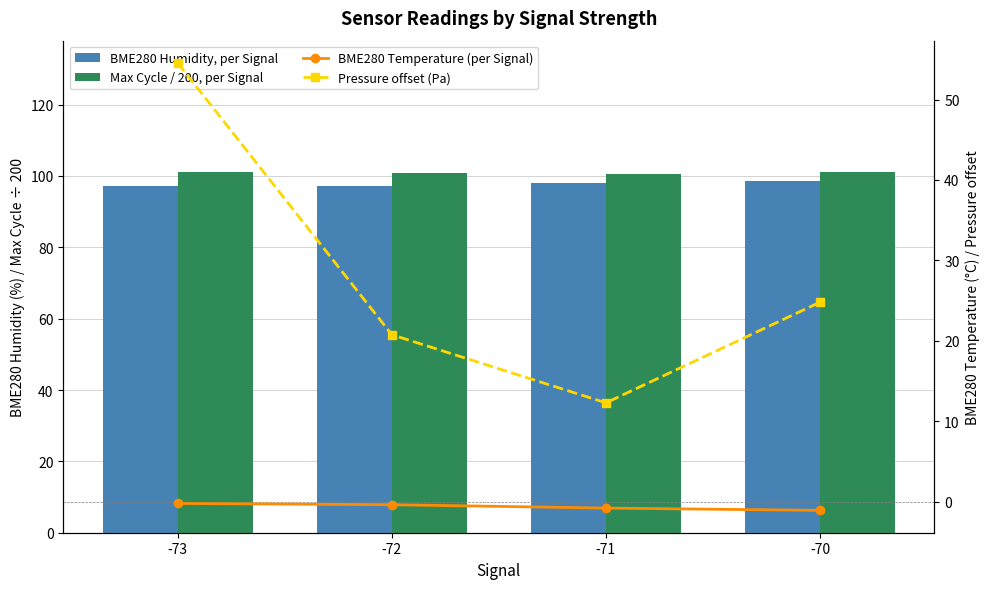

What value does the BMP Pressure offset (Pa) series have at -70?

24.8